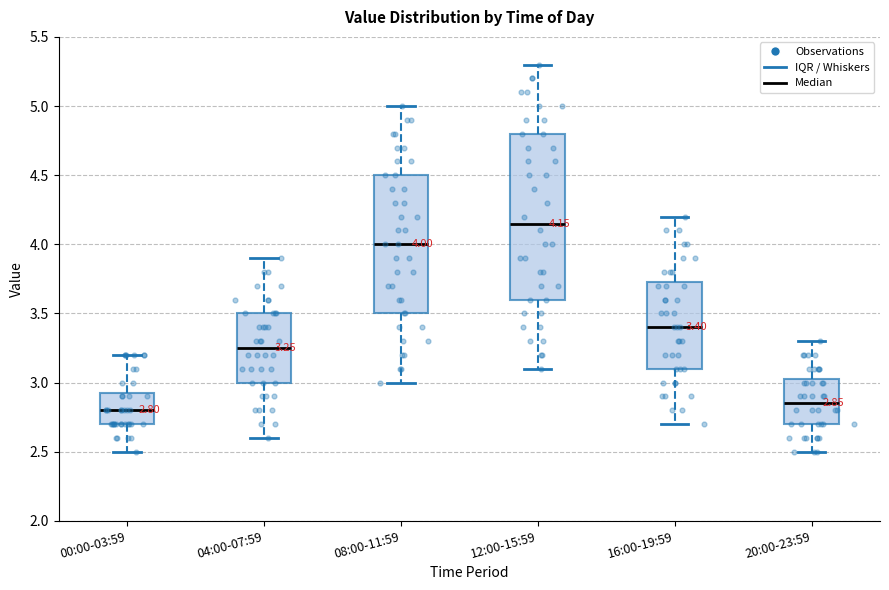

Which box has the highest median line?

12:00-15:59